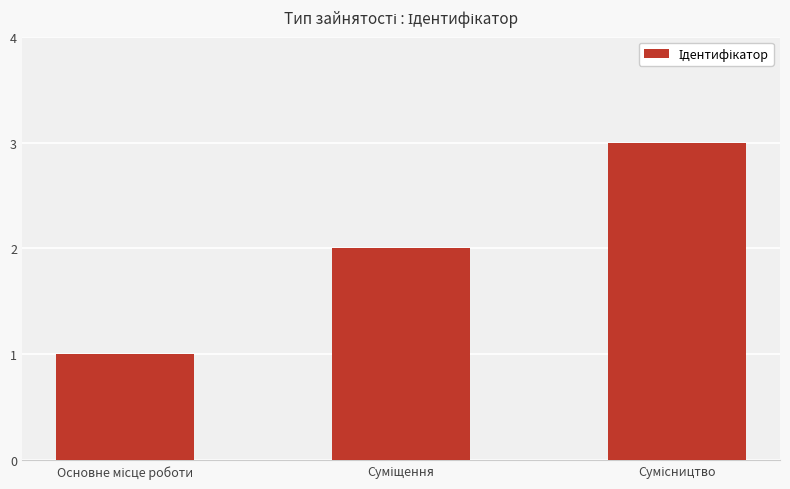

What is the greatest value displayed?

3